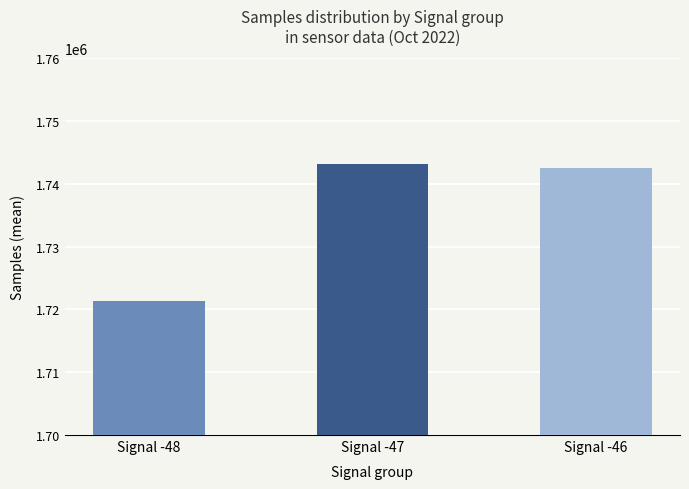

What is the value of the 1st bar from the left?

1721330.0